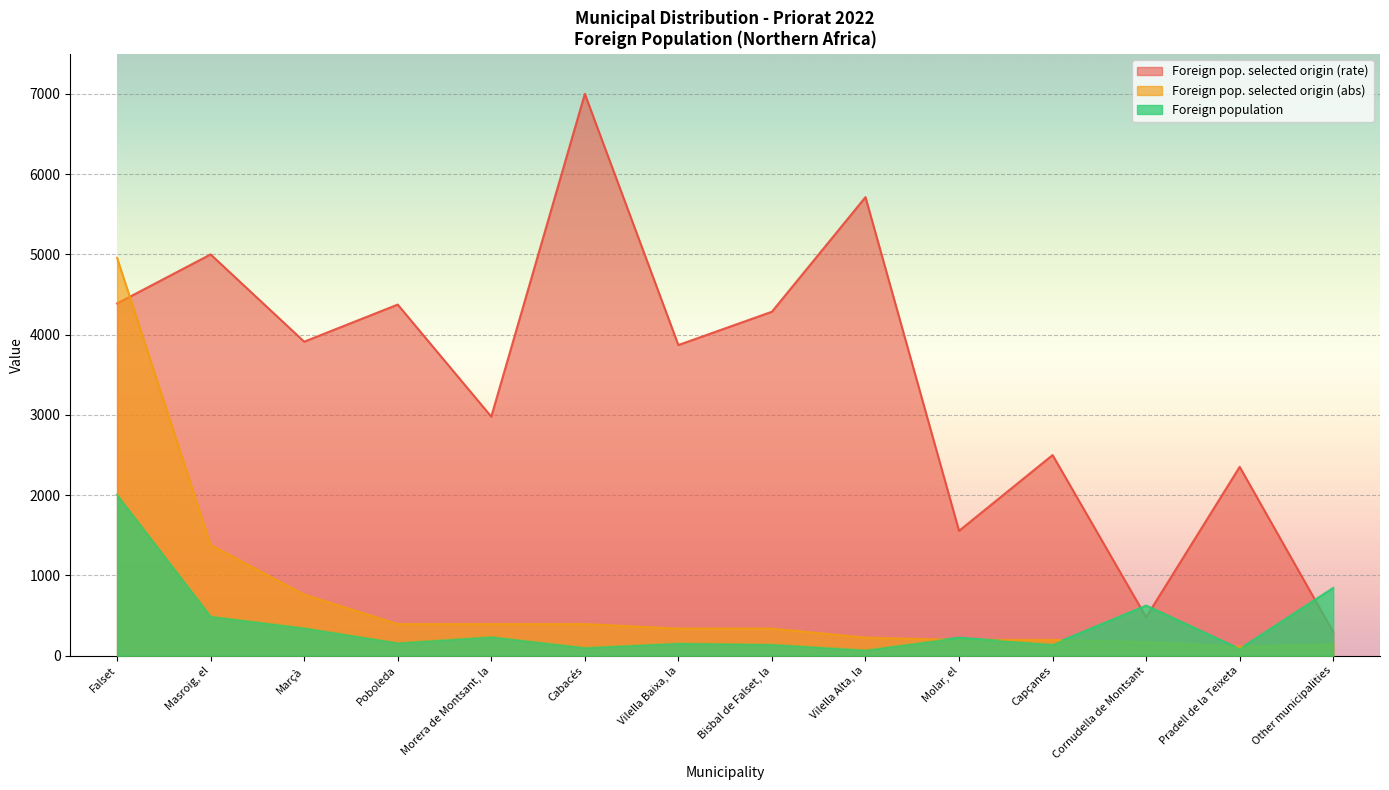

What is the sum of all Foreign pop. selected origin (rate) values?

48712